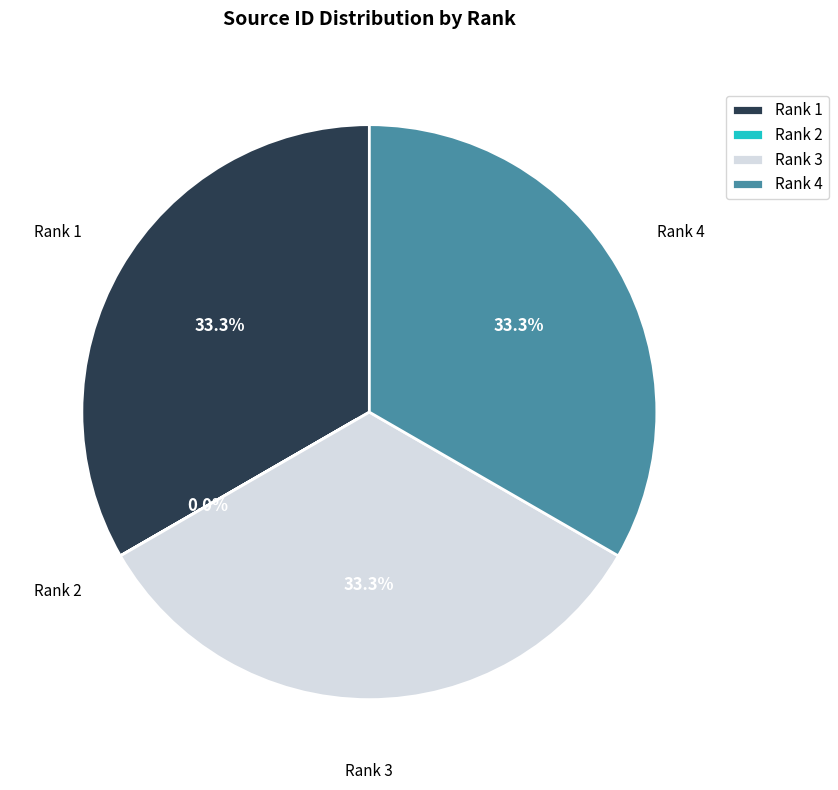

What is the ratio of the value at Rank 3 to the value at Rank 1?

1.0